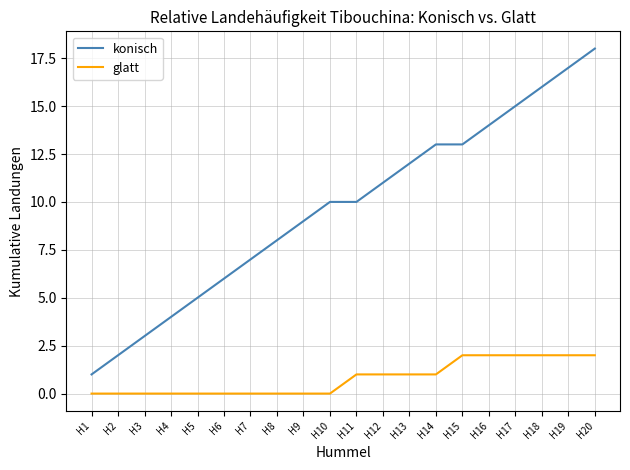

What is the difference between the maximum and minimum values in the konisch series?

17